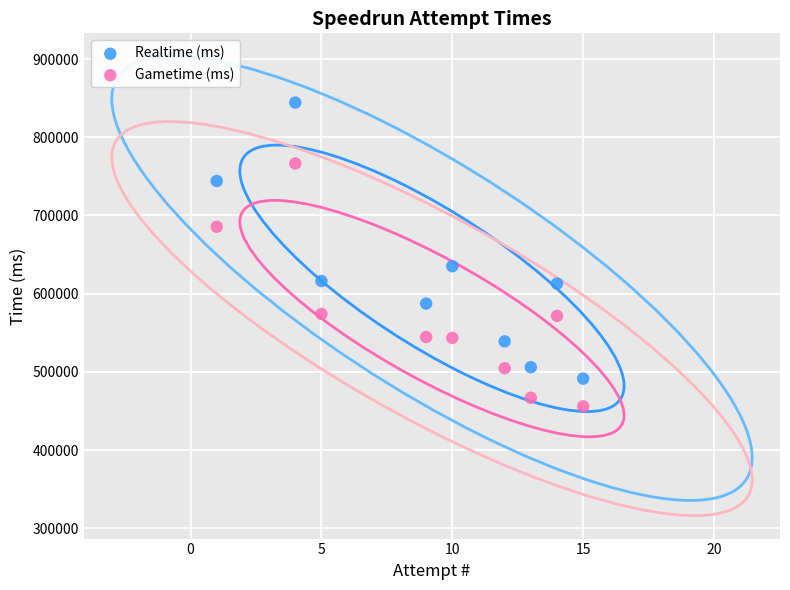

Across all data points, what is the range of X values (max minus min)?

14